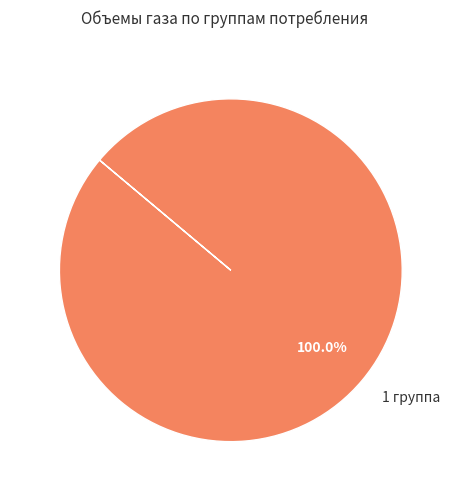

Rank the categories by value from highest to lowest.

1 группа